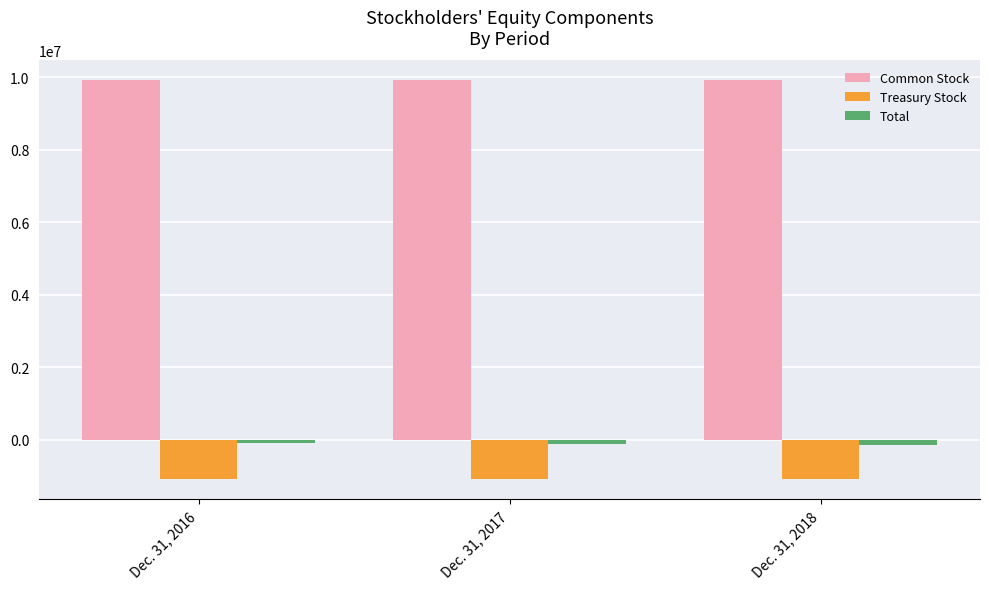

What is the total value across all series at Dec. 31, 2018?

8671688